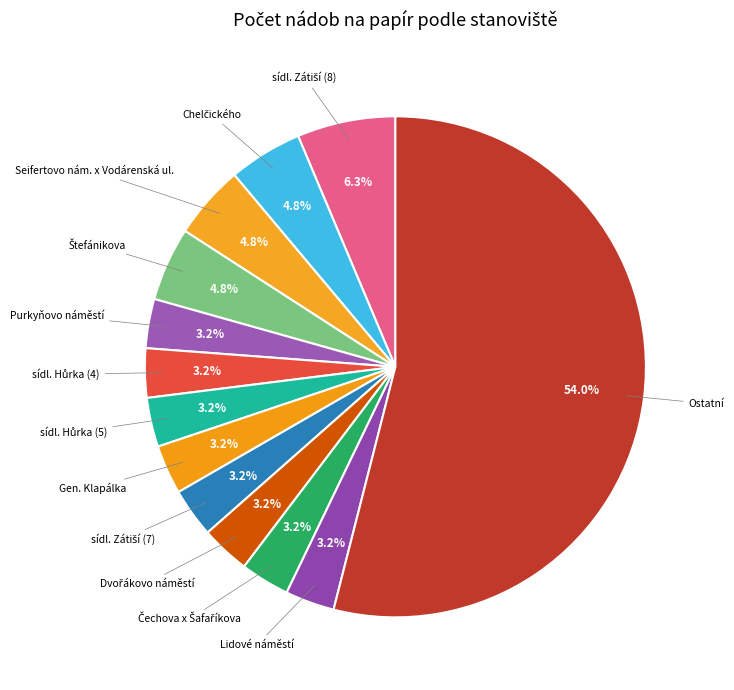

How many segments does this pie chart have?

13